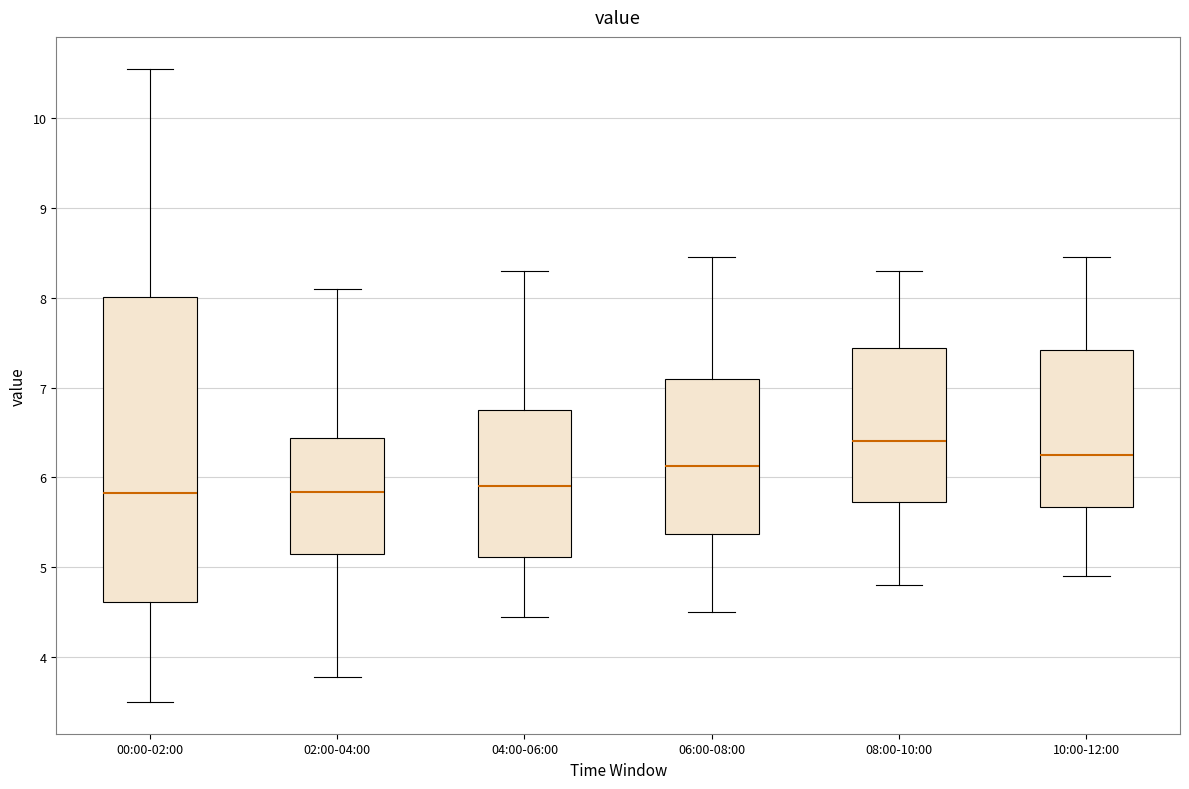

Where is the lower edge of the box for 06:00-08:00 on the y-axis? The values are not printed on the chart, so give them approximately, as read against the axis.

5.4